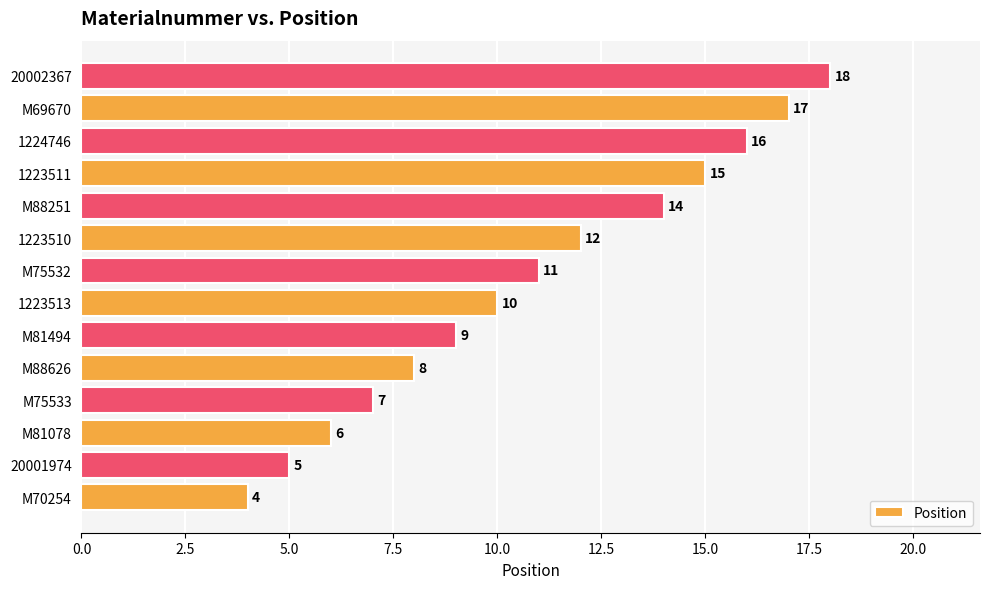

How many series are shown in this chart?

1